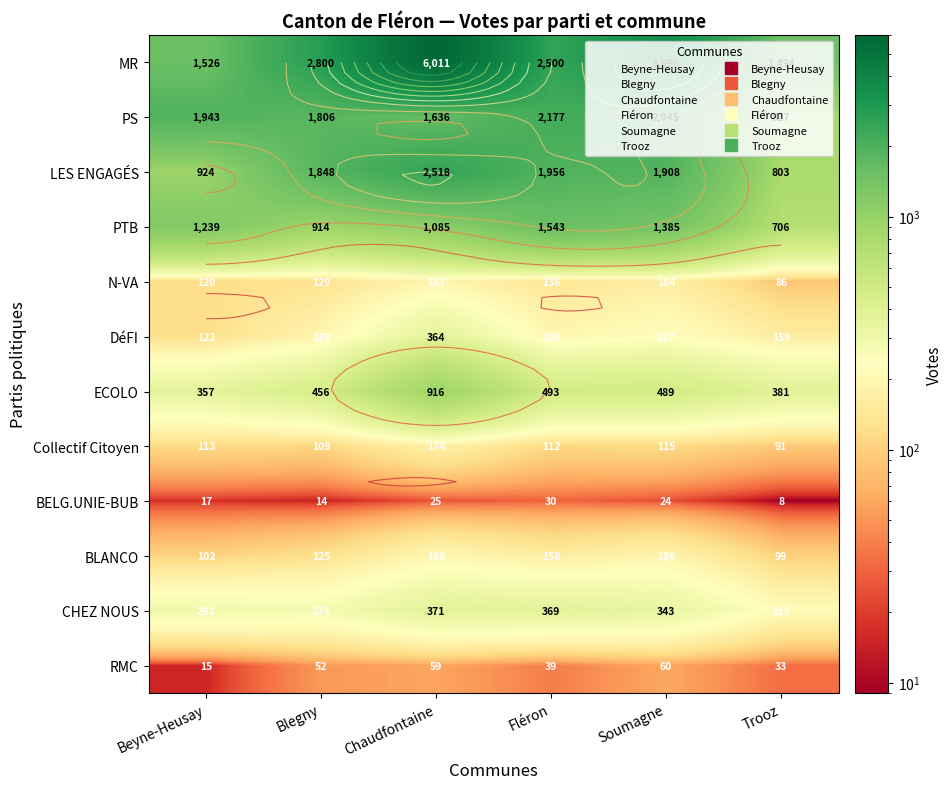

Between Fléron and Chaudfontaine, which is larger?

Chaudfontaine